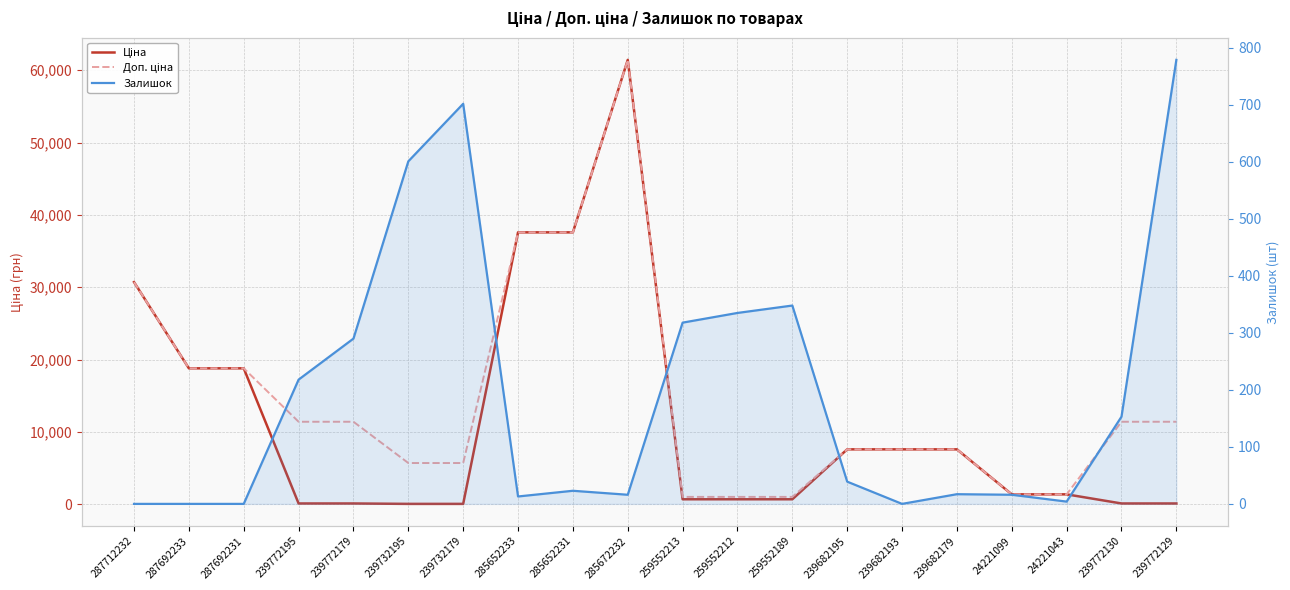

Where is the first local maximum for Доп. ціна?

285672232